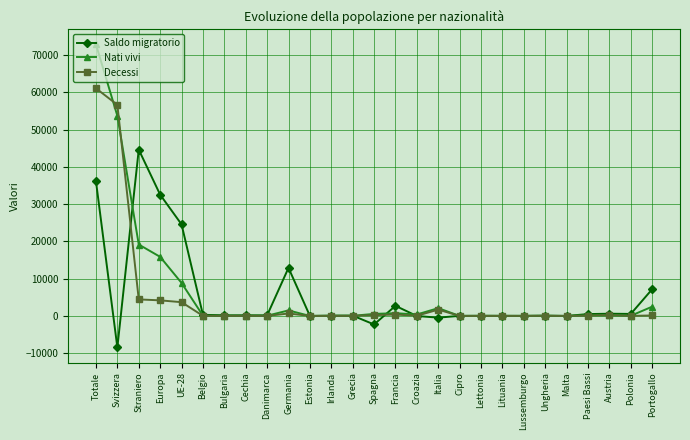

The Nati vivi series shows 547 at Spagna. True or false?

True